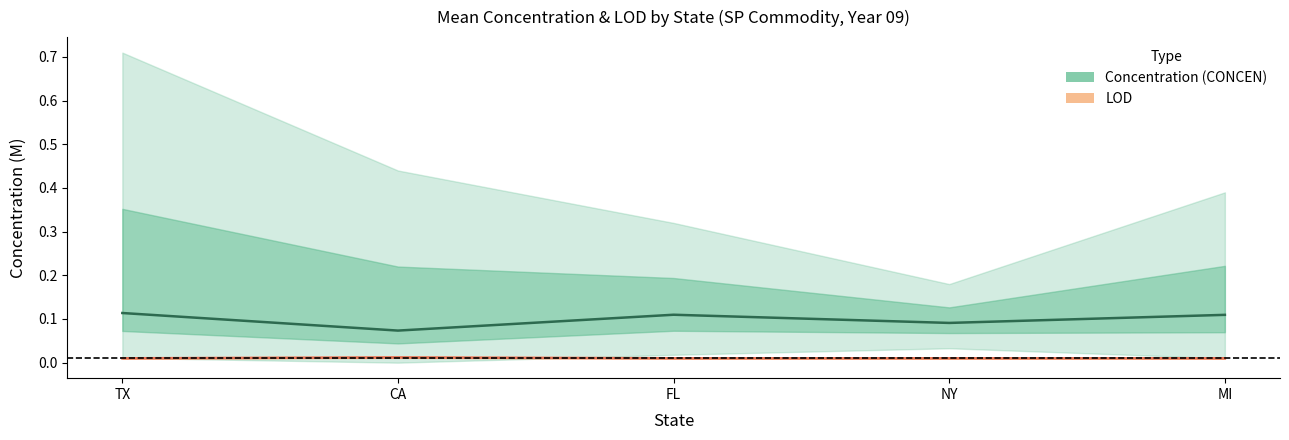

How many interior local valleys does the Concentration (CONCEN) series have?

2